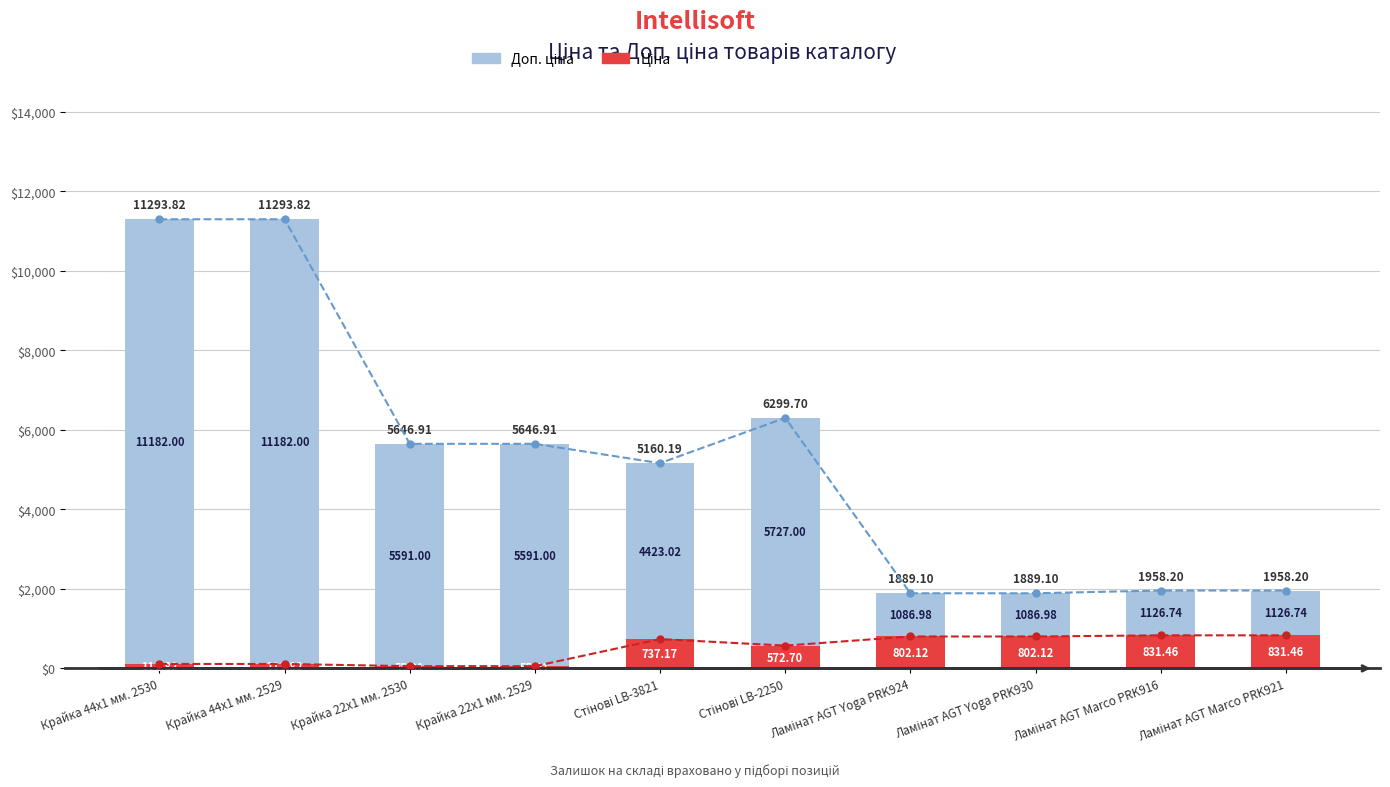

Reading left to right, what are all the values shown in this chart?

Ціна: 111.8	111.8	55.9	55.9	737.2	572.7	802.1	802.1	831.5	831.5
Доп. ціна: 11182.0	11182.0	5591.0	5591.0	4423.0	5727.0	1087.0	1087.0	1126.7	1126.7